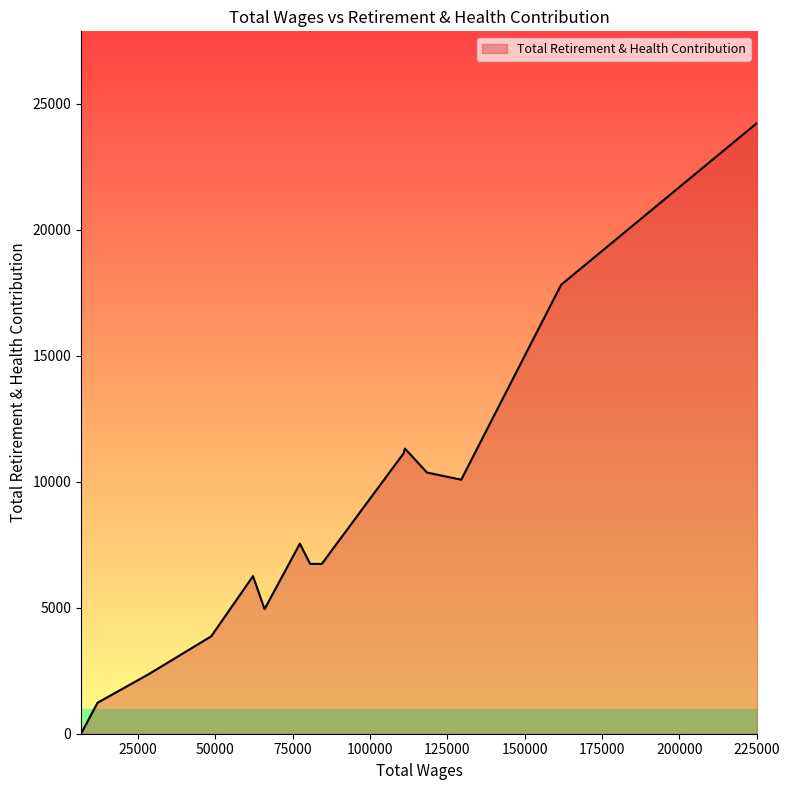

What is the greatest value displayed?

24245